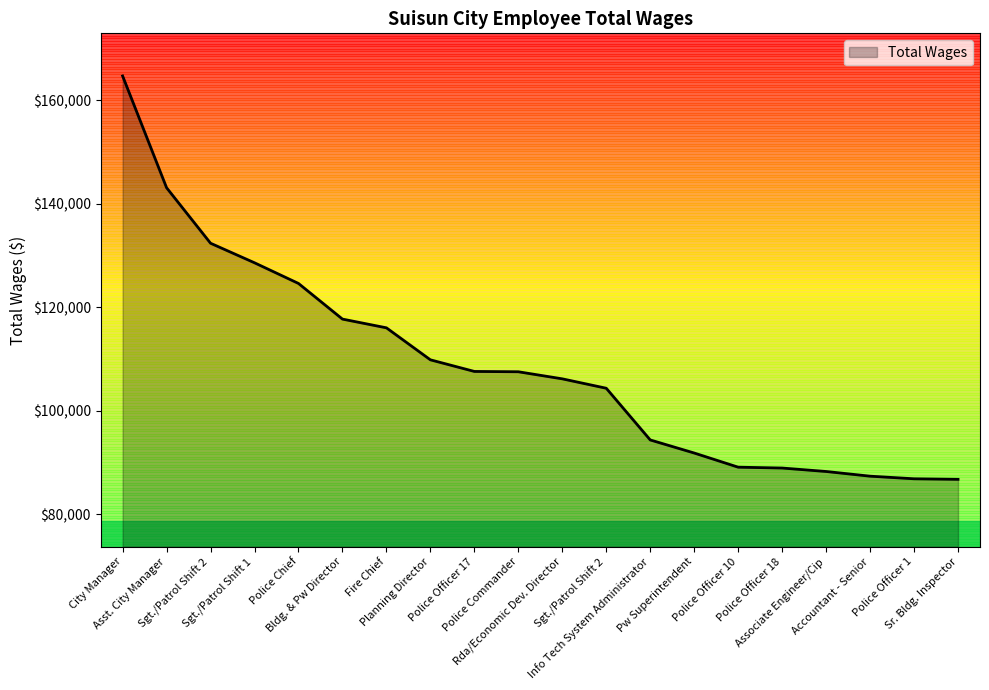

What is the label of the 13th point from the left?

Info Tech System Administrator